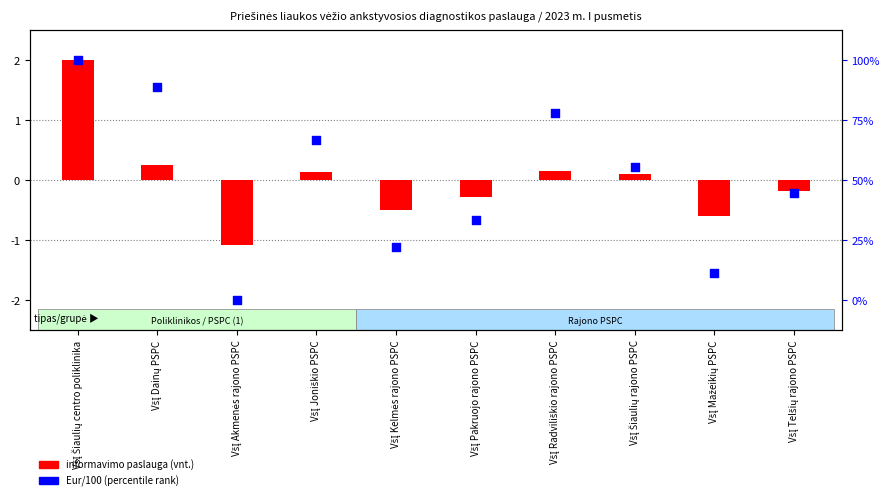

Which series contains the highest Y value?

informavimo paslauga (vnt.)